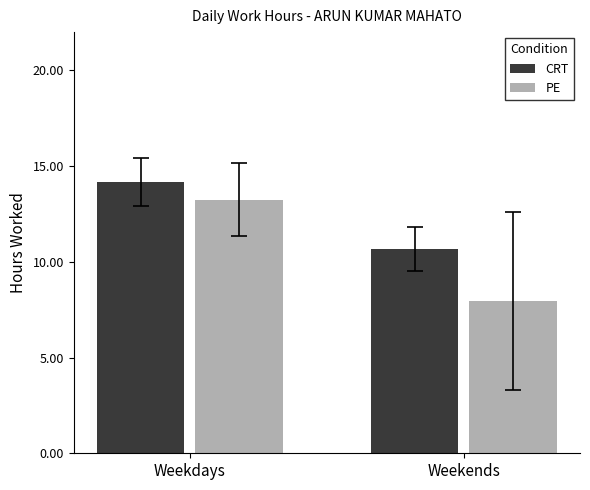

What is the difference between the maximum and minimum values in the CRT series?

3.5